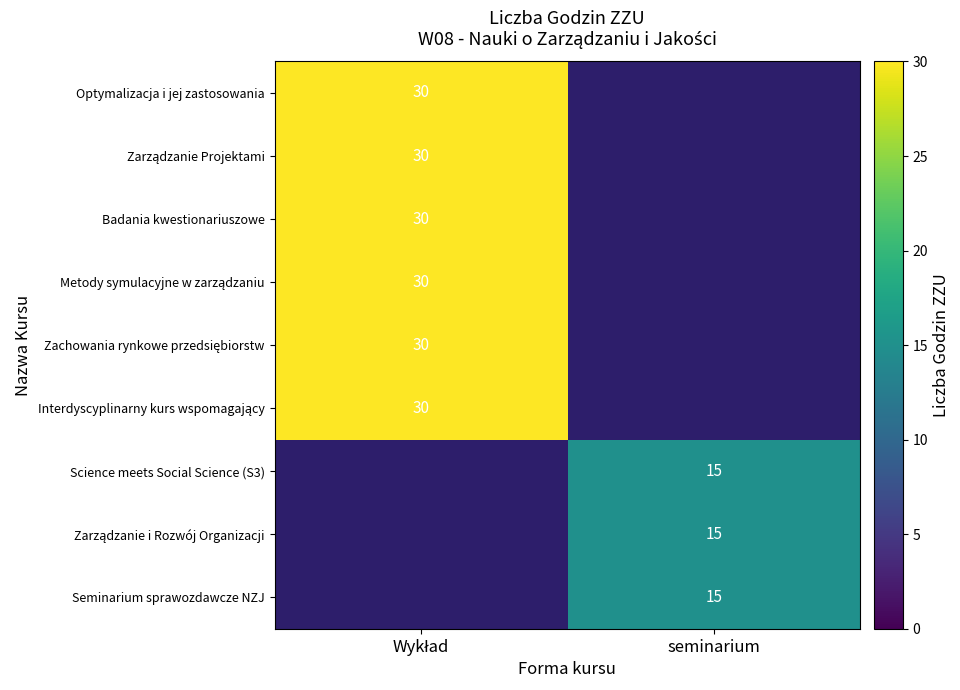

True or false: Seminarium sprawozdawcze NZJ has a value of 15 at seminarium.

True